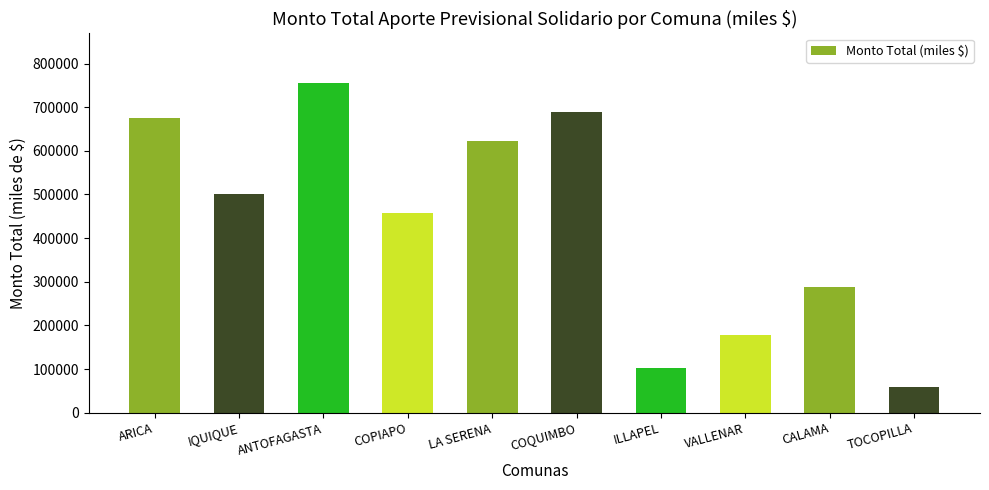

What is the label of the 5th bar from the right?

COQUIMBO